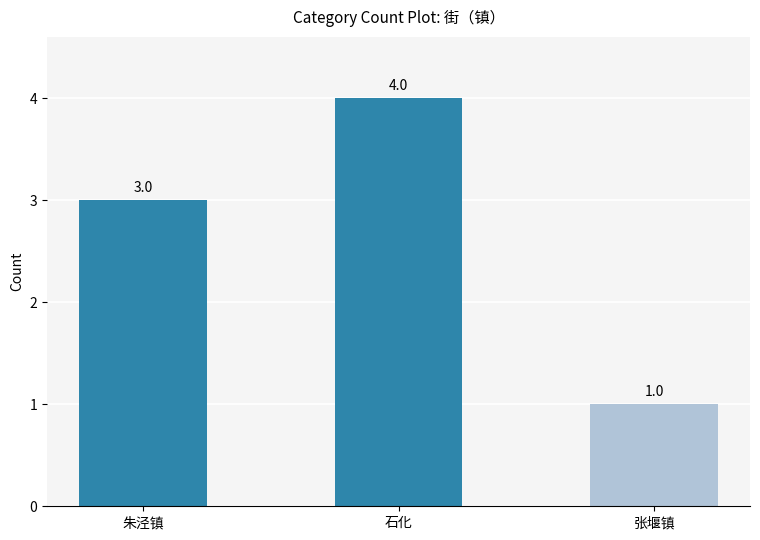

Reading left to right, what are all the values shown in this chart?

3	4	1